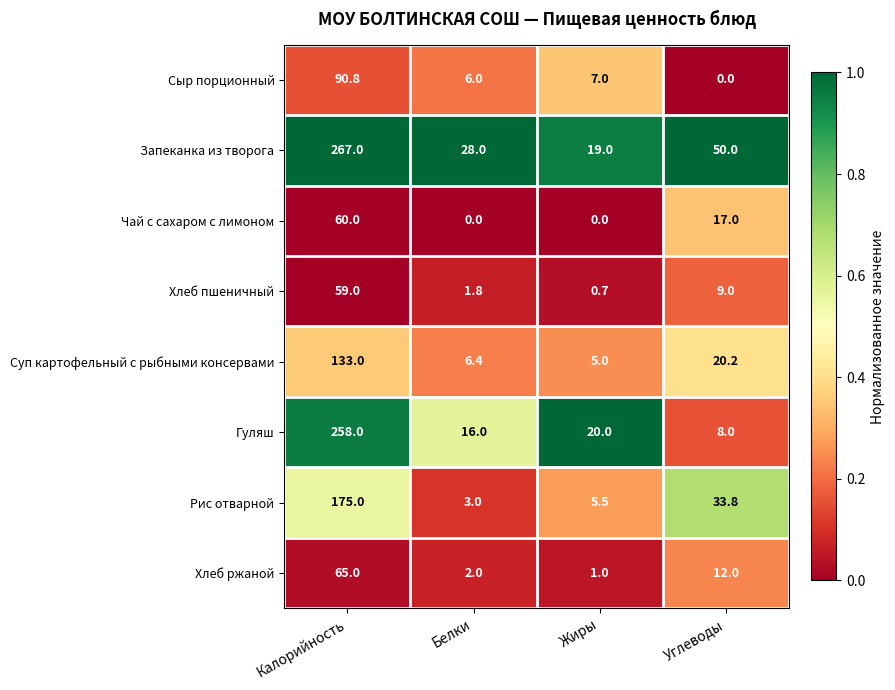

What value does the Суп картофельный с рыбными консервами series have at Белки?

6.4